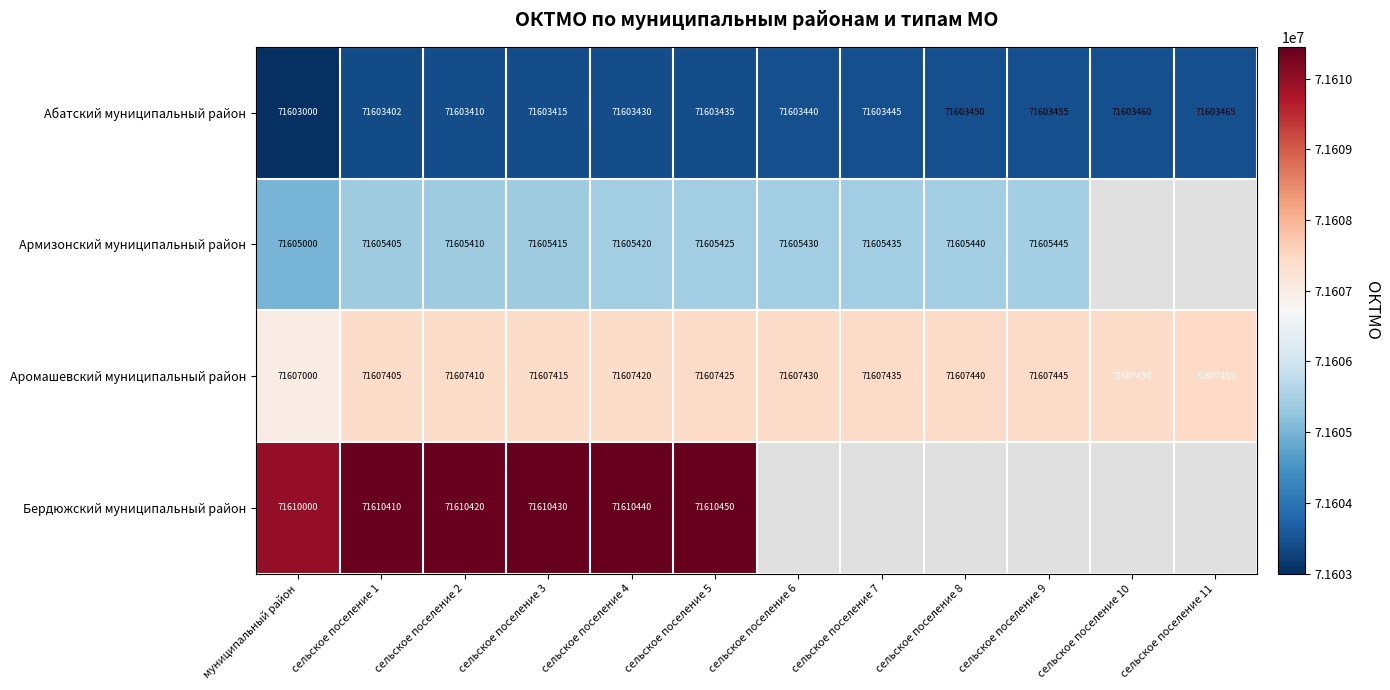

The value of Аромашевский муниципальный район at сельское поселение 9 is 71607445. True or false?

True